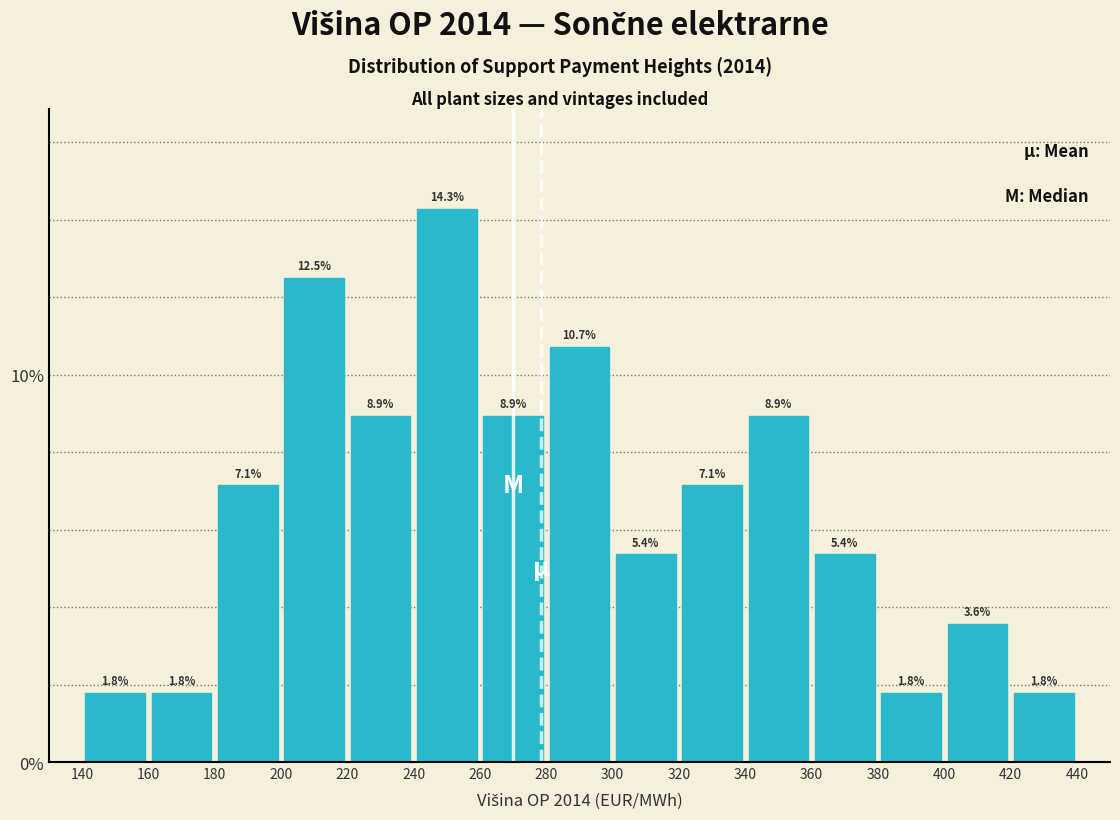

What is the height of the bar covering 340 to 360 on the x-axis?

8.9